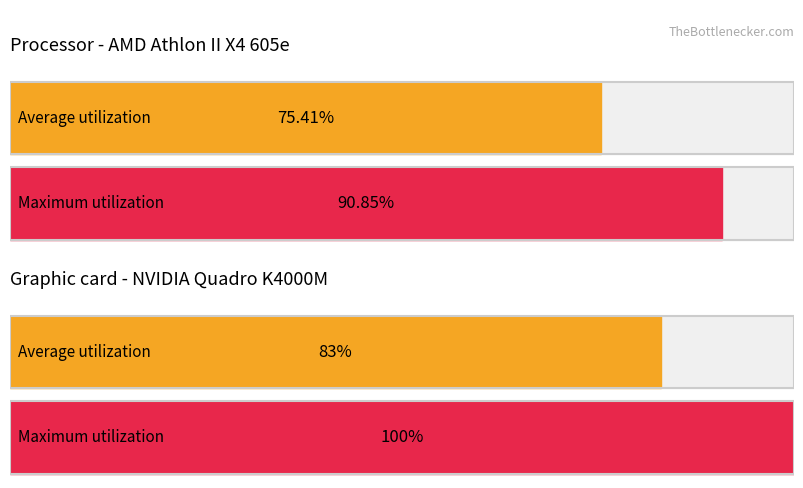

Are the bars grouped side by side (vs. stacked)?

Yes